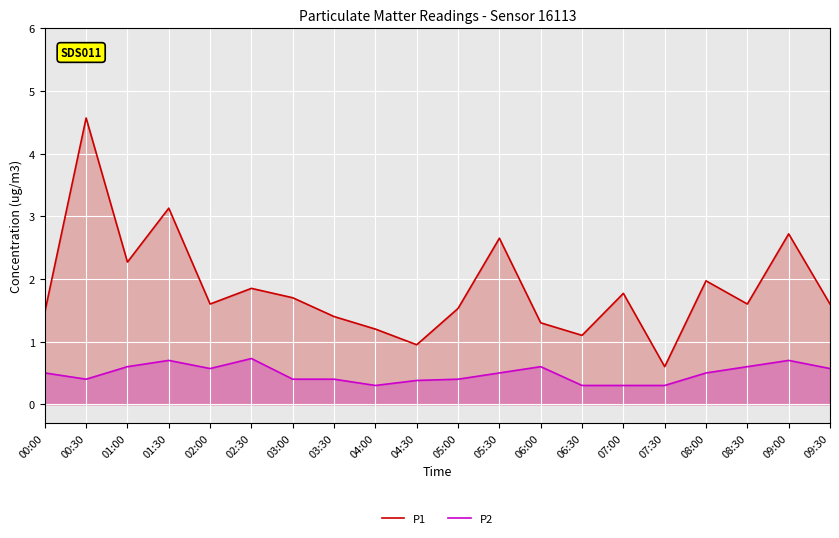

What are all the series names shown in the legend?

P1, P2